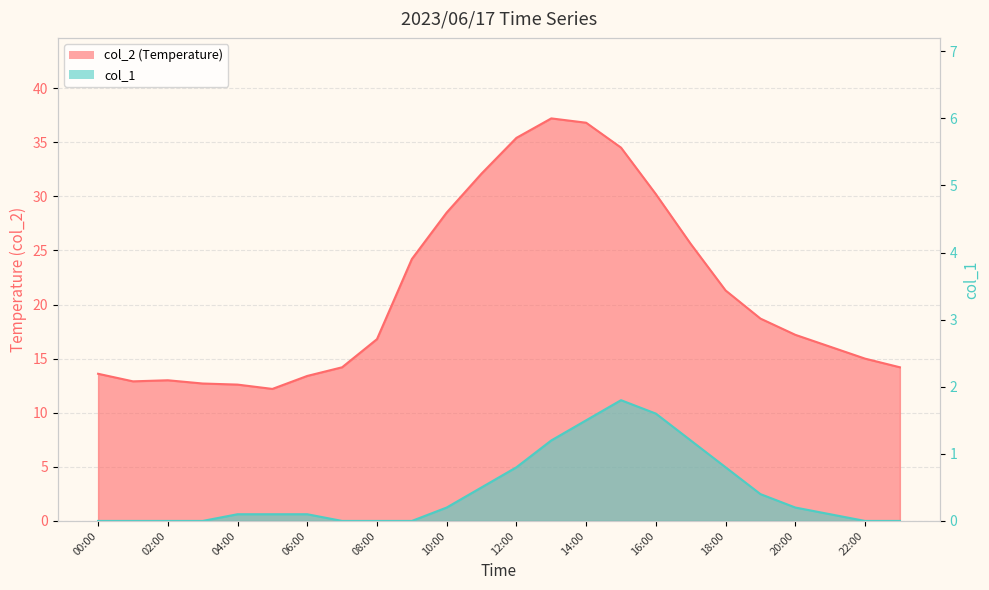

True or false: col_1 has a value of -1.0 at 08:00.

False